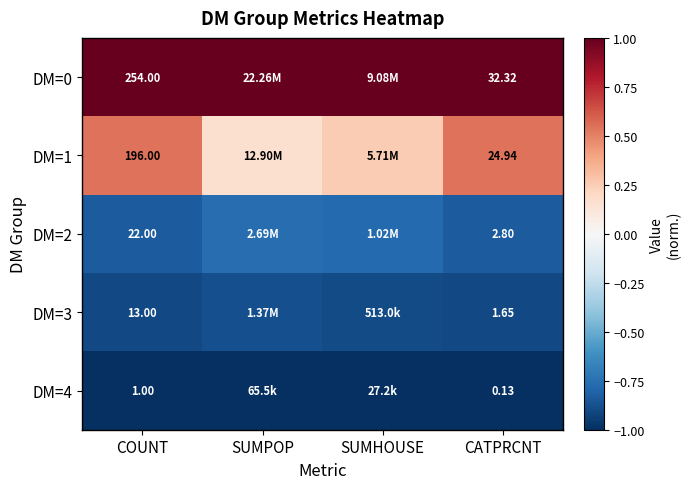

The DM=1 series shows 0.3 at SUMHOUSE. True or false?

True